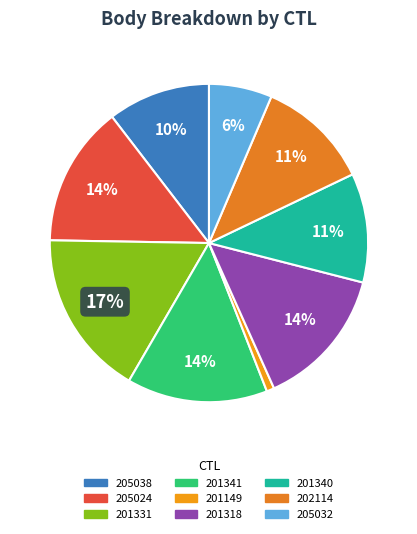

Is there any slice that represents more than half of the pie?

No